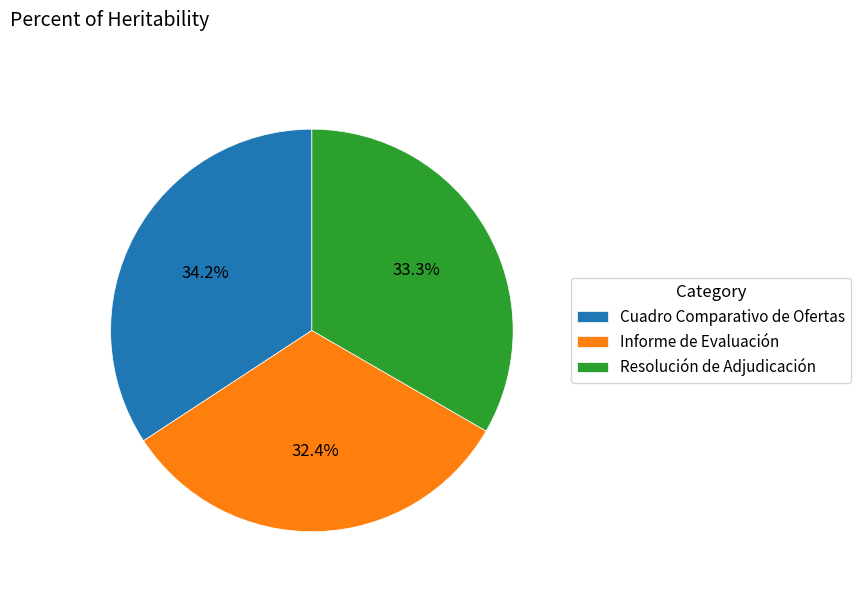

Count the number of slices in the pie.

3